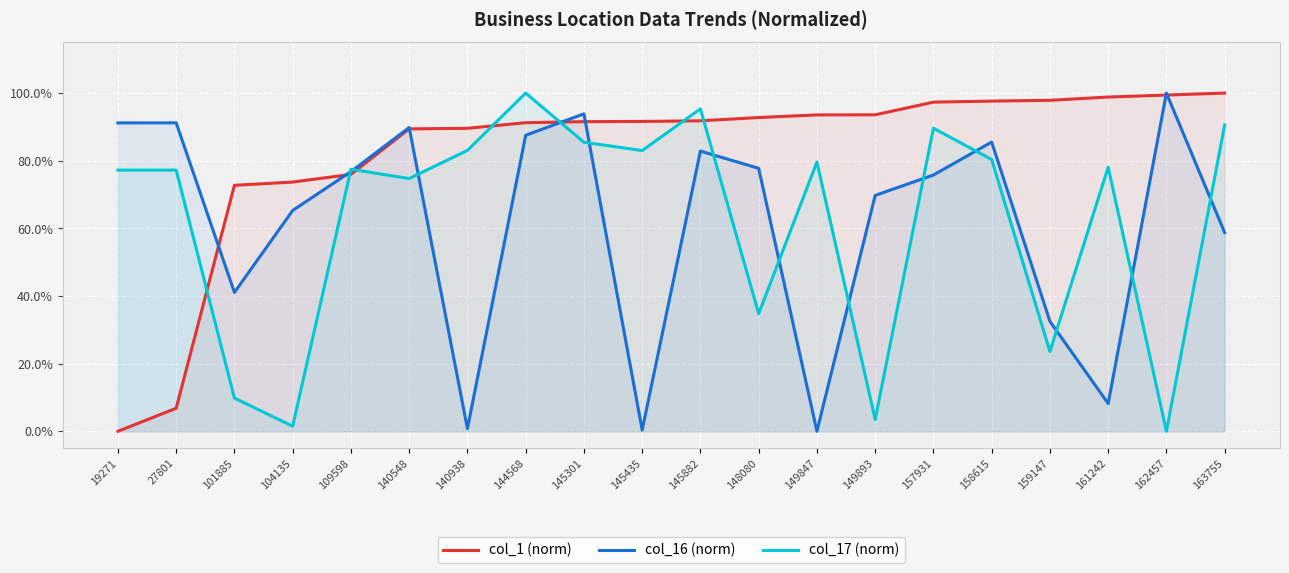

True or false: col_17 (norm) has more than 1 interior local peaks.

True